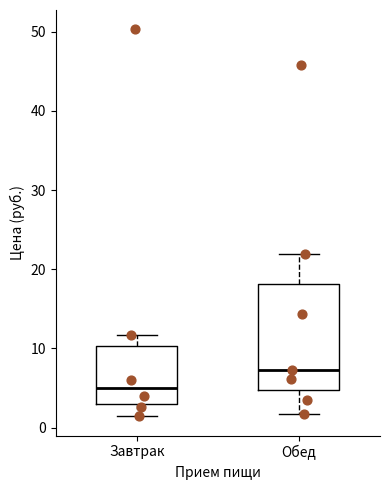

Where is the lower edge of the box for Обед on the y-axis? The values are not printed on the chart, so give them approximately, as read against the axis.

5